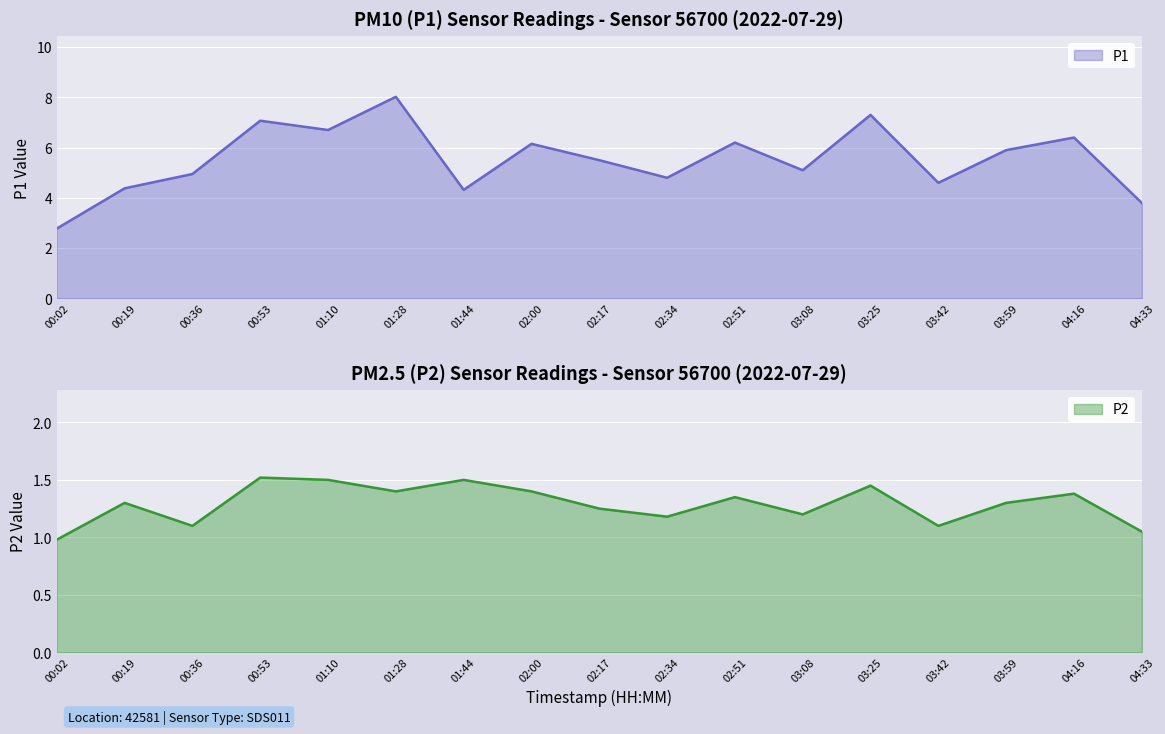

Reading right to left, transcribe all the data shown in this chart.

P1: 04:33=3.8	04:16=6.4	03:59=5.9	03:42=4.6	03:25=7.3	03:08=5.1	02:51=6.2	02:34=4.8	02:17=5.5	02:00=6.2	01:44=4.3	01:28=8.0	01:10=6.7	00:53=7.1	00:36=5.0	00:19=4.4	00:02=2.8
P2: 04:33=1.1	04:16=1.4	03:59=1.3	03:42=1.1	03:25=1.4	03:08=1.2	02:51=1.4	02:34=1.2	02:17=1.2	02:00=1.4	01:44=1.5	01:28=1.4	01:10=1.5	00:53=1.5	00:36=1.1	00:19=1.3	00:02=1.0